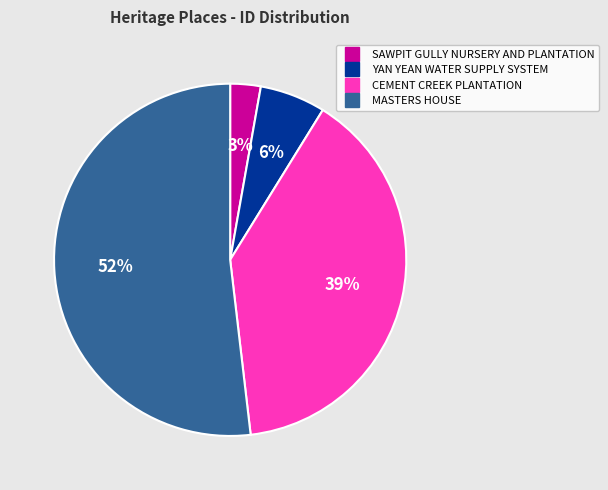

Which category has the smallest portion of the pie?

SAWPIT GULLY NURSERY AND PLANTATION